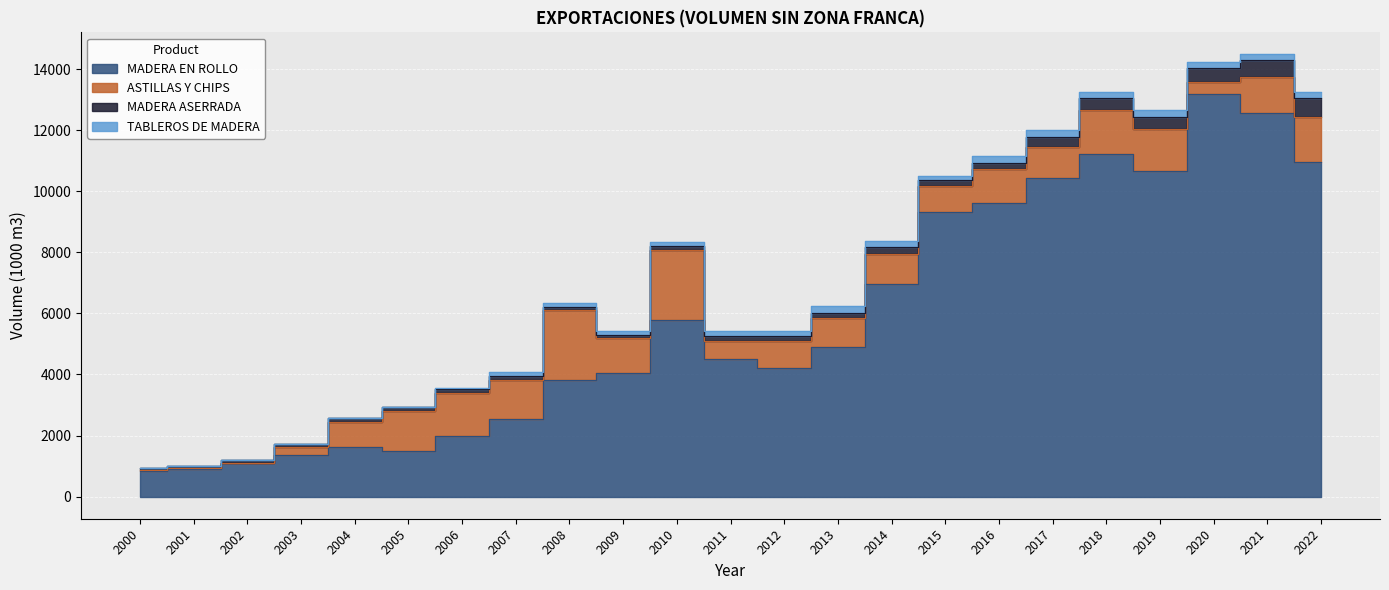

Reading left to right, list all the values displayed in this chart.

MADERA EN ROLLO: 2000=845.0	2001=912.0	2002=1097.0	2003=1375.0	2004=1614.0	2005=1490.0	2006=1995.0	2007=2534.0	2008=3818.0	2009=4062.0	2010=5794.0	2011=4519.0	2012=4196.1	2013=4909.3	2014=6972.6	2015=9330.0	2016=9620.0	2017=10450.3	2018=11213.3	2019=10649.2	2020=13198.4	2021=12556.1	2022=10948.7
ASTILLAS Y CHIPS: 2000=17.0	2001=25.0	2002=12.0	2003=262.0	2004=836.0	2005=1298.0	2006=1389.0	2007=1280.0	2008=2283.0	2009=1146.0	2010=2276.0	2011=585.0	2012=906.0	2013=924.0	2014=974.0	2015=831.7	2016=1110.5	2017=1001.0	2018=1450.3	2019=1382.9	2020=366.7	2021=1182.8	2022=1487.3
MADERA ASERRADA: 2000=72.0	2001=58.0	2002=77.0	2003=96.0	2004=120.0	2005=140.0	2006=130.0	2007=144.0	2008=109.0	2009=92.0	2010=125.0	2011=157.0	2012=146.4	2013=189.2	2014=212.5	2015=193.2	2016=198.8	2017=333.2	2018=389.1	2019=412.7	2020=469.6	2021=557.3	2022=608.3
TABLEROS DE MADERA: 2000=0.0	2001=0.0	2002=0.0	2003=0.0	2004=0.0	2005=3.0	2006=50.0	2007=112.0	2008=137.0	2009=109.9	2010=154.0	2011=158.0	2012=181.3	2013=231.2	2014=198.2	2015=158.1	2016=229.0	2017=224.6	2018=186.1	2019=215.0	2020=191.0	2021=183.4	2022=201.2